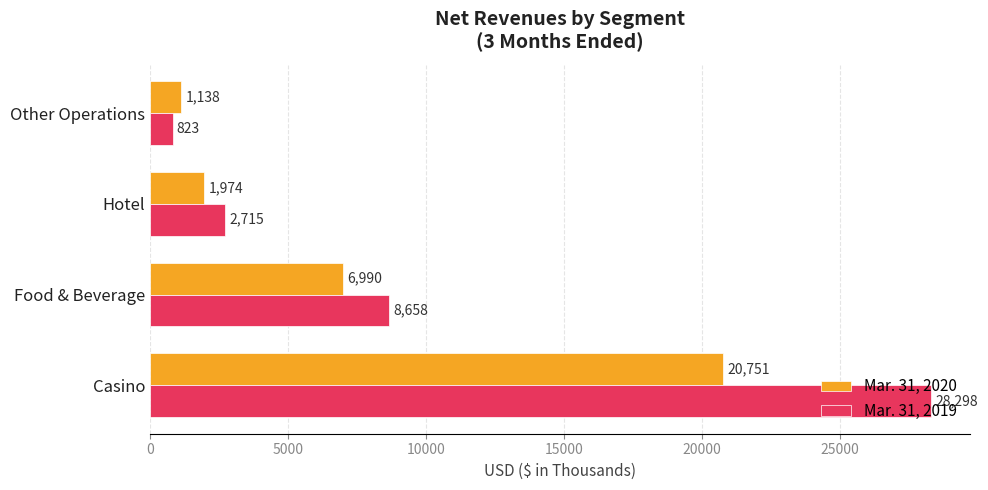

At which category does the chart reach its minimum across all series?

Other Operations